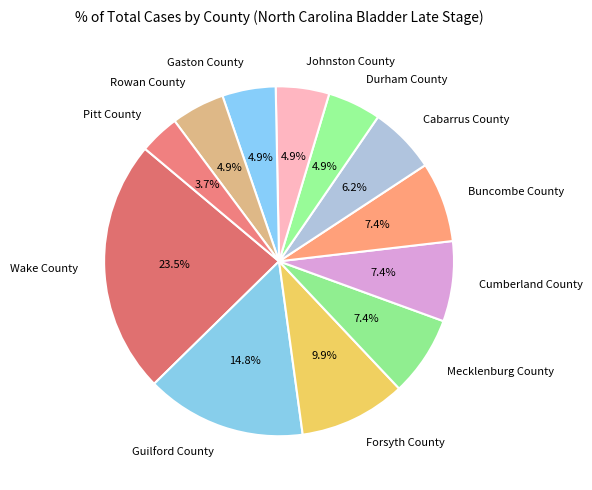

Between Cabarrus County and Durham County, which is larger?

Cabarrus County